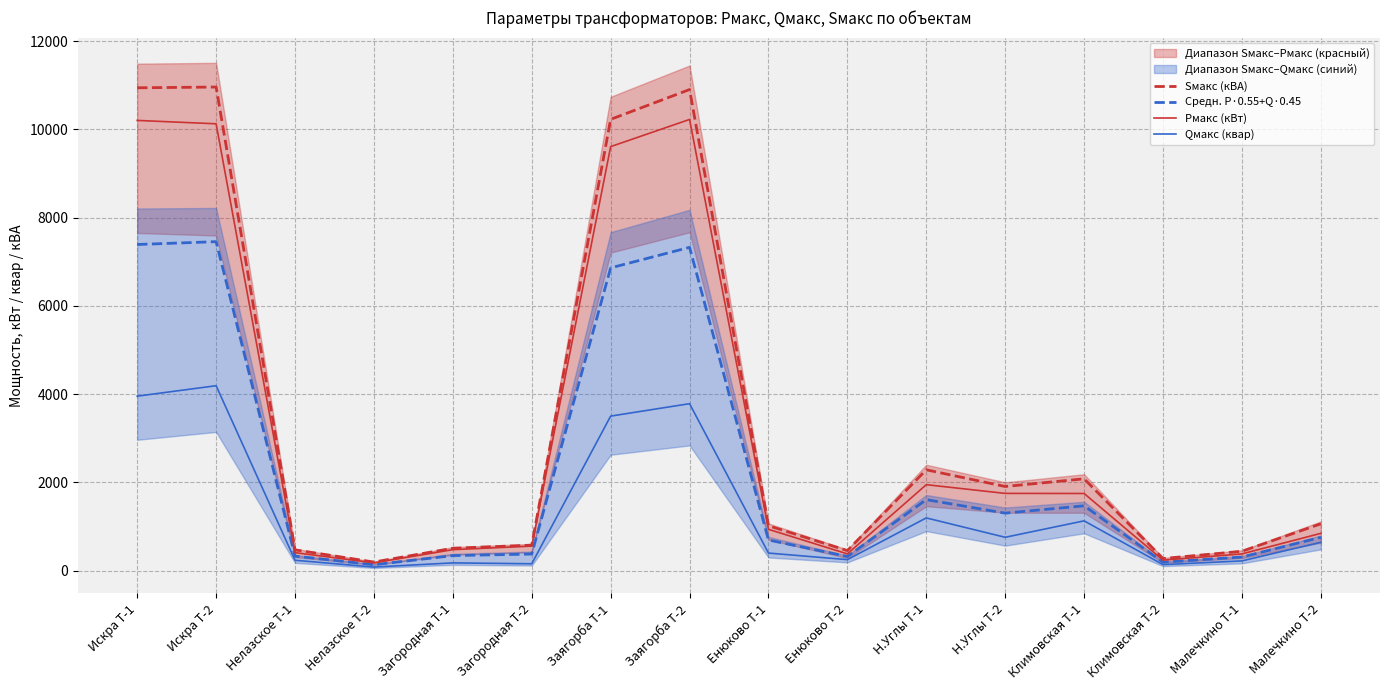

Reading left to right, list all the values displayed in this chart.

Sмакс (кВА): 10943.0	10960.0	470.9	194.9	507.6	577.5	10228.0	10903.3	1018.1	454.6	2285.6	1907.0	2081.3	274.6	439.0	1061.8
Средн. P·0.55+Q·0.45: 7391.5	7455.9	330.2	134.1	341.1	376.0	6861.4	7326.9	694.6	321.3	1609.3	1303.1	1469.7	192.5	308.1	754.1
Pмакс (кВт): 10203.6	10126.9	408.0	177.0	476.1	556.0	9609.6	10225.6	936.9	380.0	1948.2	1750.8	1748.7	238.0	379.4	844.8
Qмакс (квар): 3954.4	4191.3	235.2	81.6	176.0	156.0	3502.4	3784.0	398.4	249.6	1195.2	756.0	1128.6	136.8	220.8	643.2